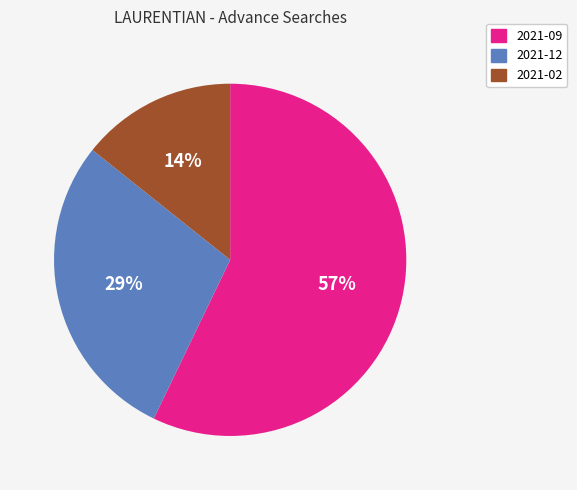

Which slice is the smallest?

2021-02